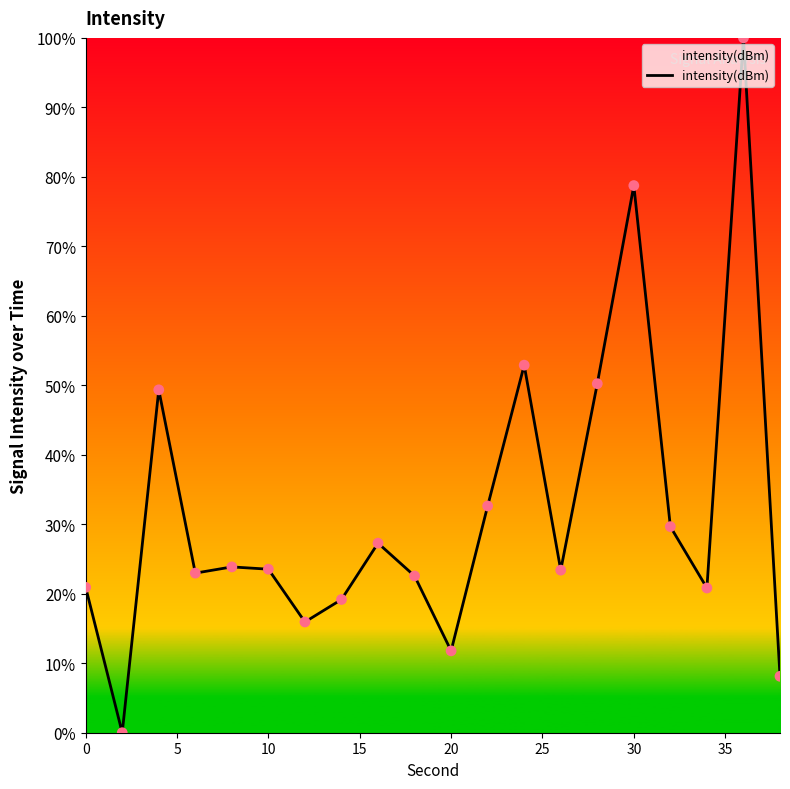

What is the difference between the maximum and minimum values?

100.0